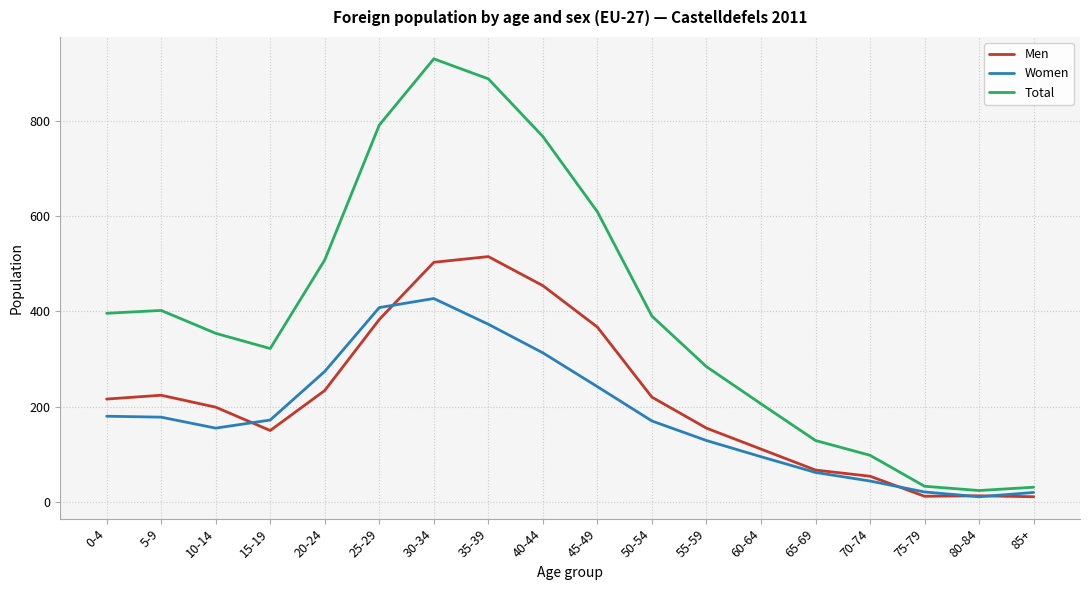

What is the maximum value for Men?

515